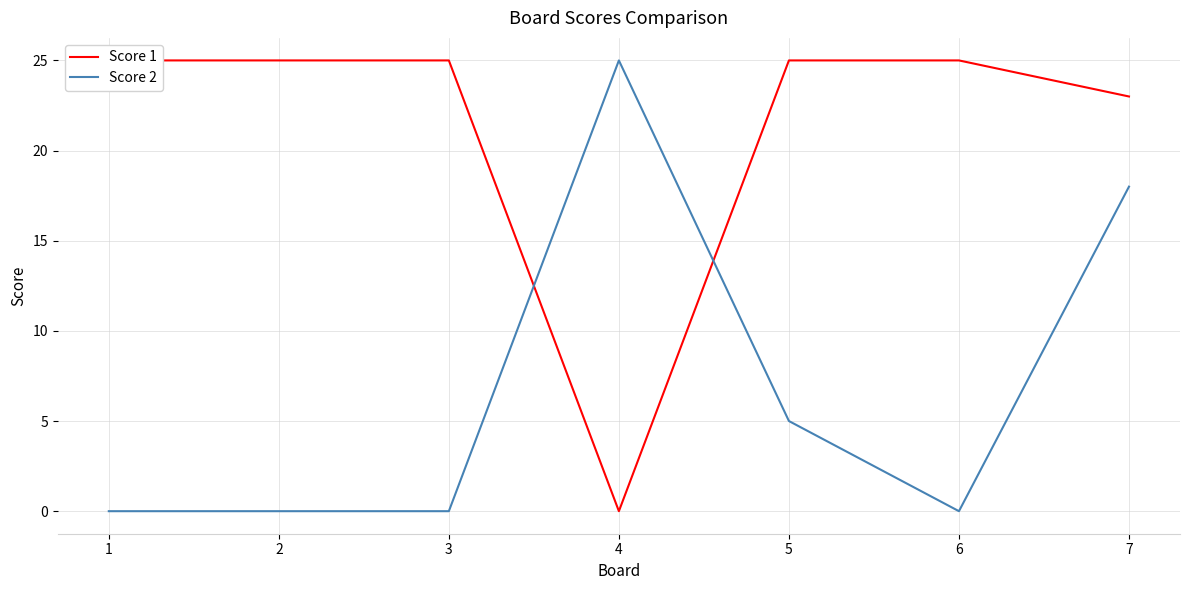

Which category has the lowest value across all series?

4